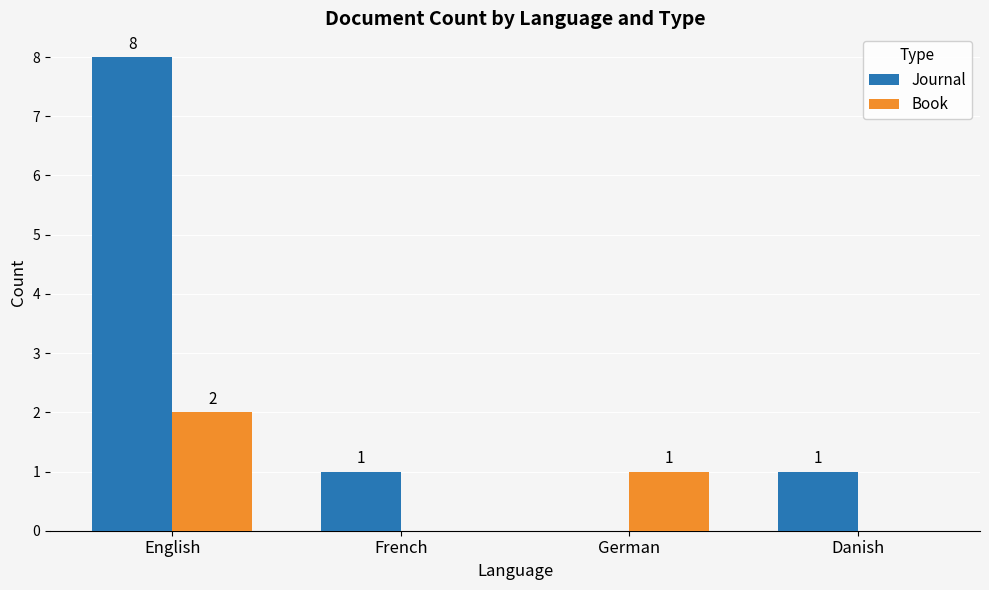

What is the sum of all Journal values?

10